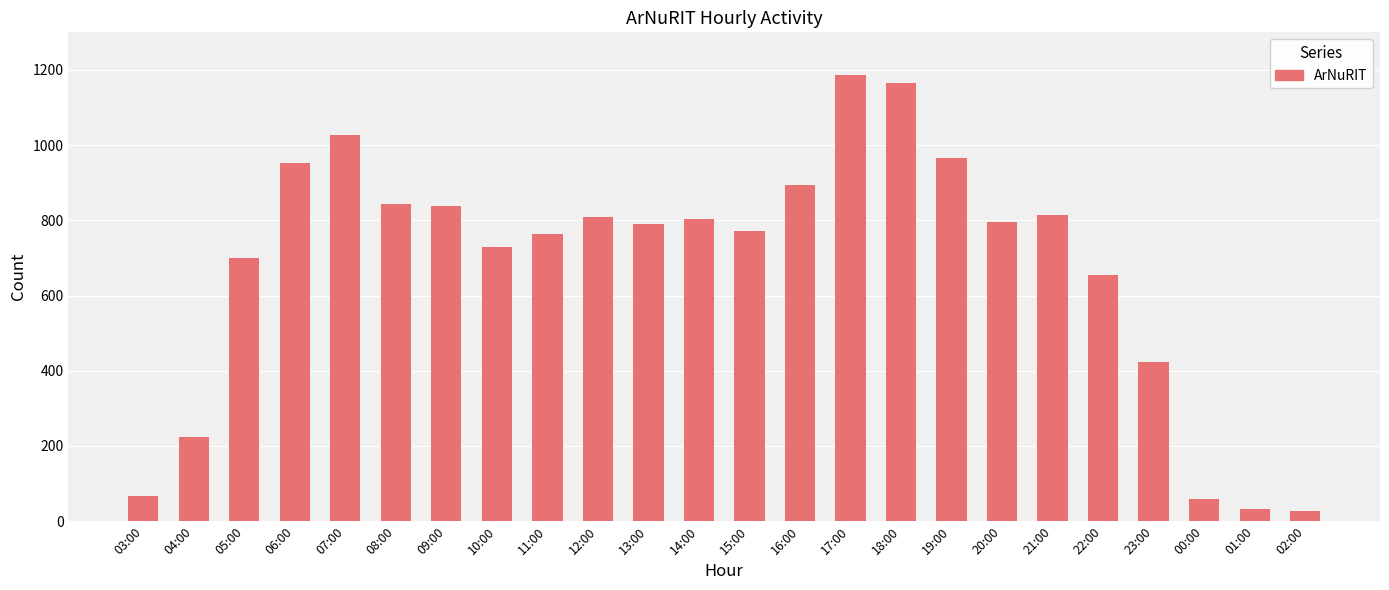

What value does the data have at 17:00?

1186